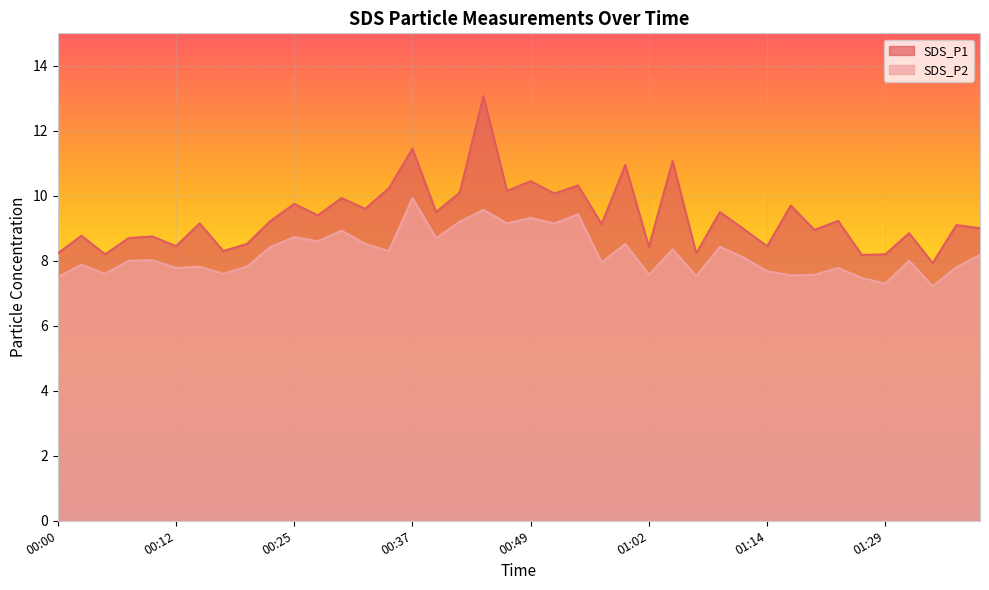

What is the minimum value for SDS_P1?

7.9